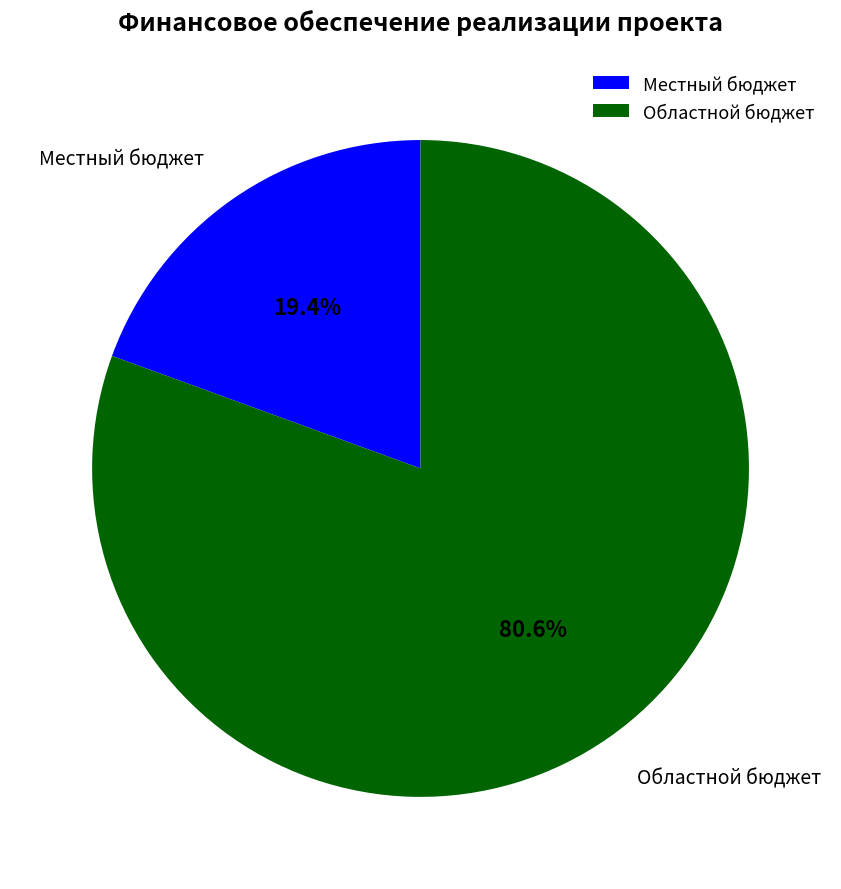

Rank the categories by value from highest to lowest.

Областной бюджет, Местный бюджет